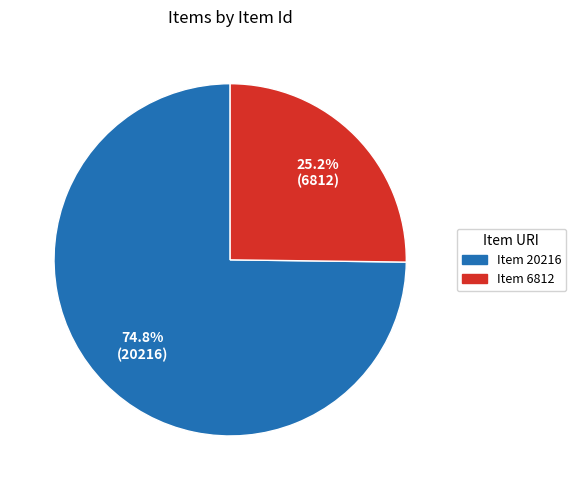

Is there any slice that represents more than half of the pie?

Yes